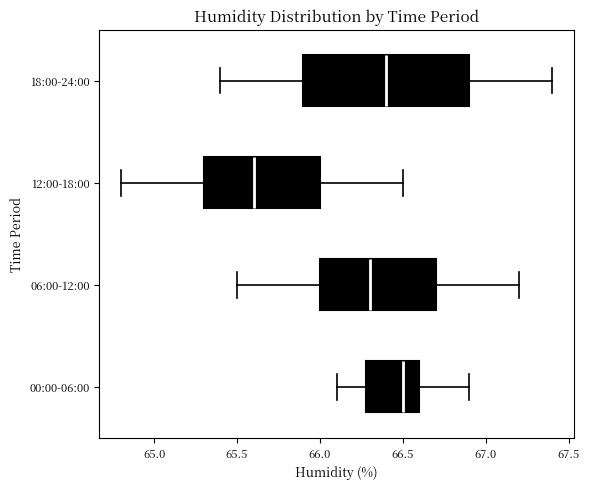

Reading bottom to top, read every box against the x-axis: the position of its median line, the range the box covers, and the ends of its whiskers. The values are not printed on the chart, so give them approximately, as read against the axis.

00:00-06:00: median 66.5, box 66.3 to 66.6, whiskers 66.1 to 66.9
06:00-12:00: median 66.3, box 66.0 to 66.7, whiskers 65.5 to 67.2
12:00-18:00: median 65.6, box 65.3 to 66.0, whiskers 64.8 to 66.5
18:00-24:00: median 66.4, box 65.9 to 66.9, whiskers 65.4 to 67.4